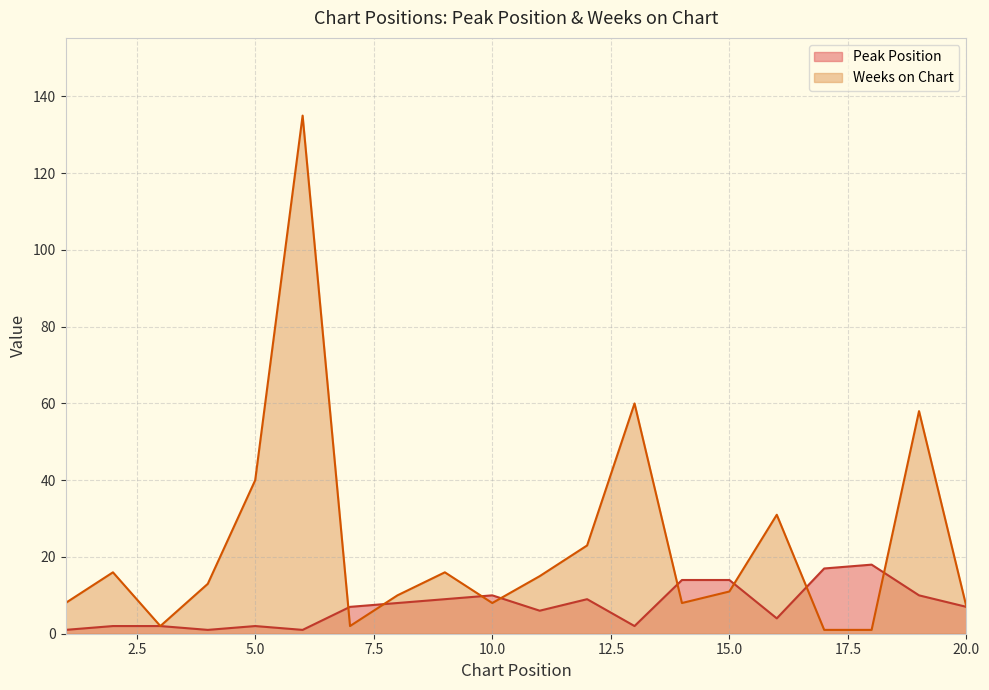

Where does the Weeks on Chart series first go above 13?

2